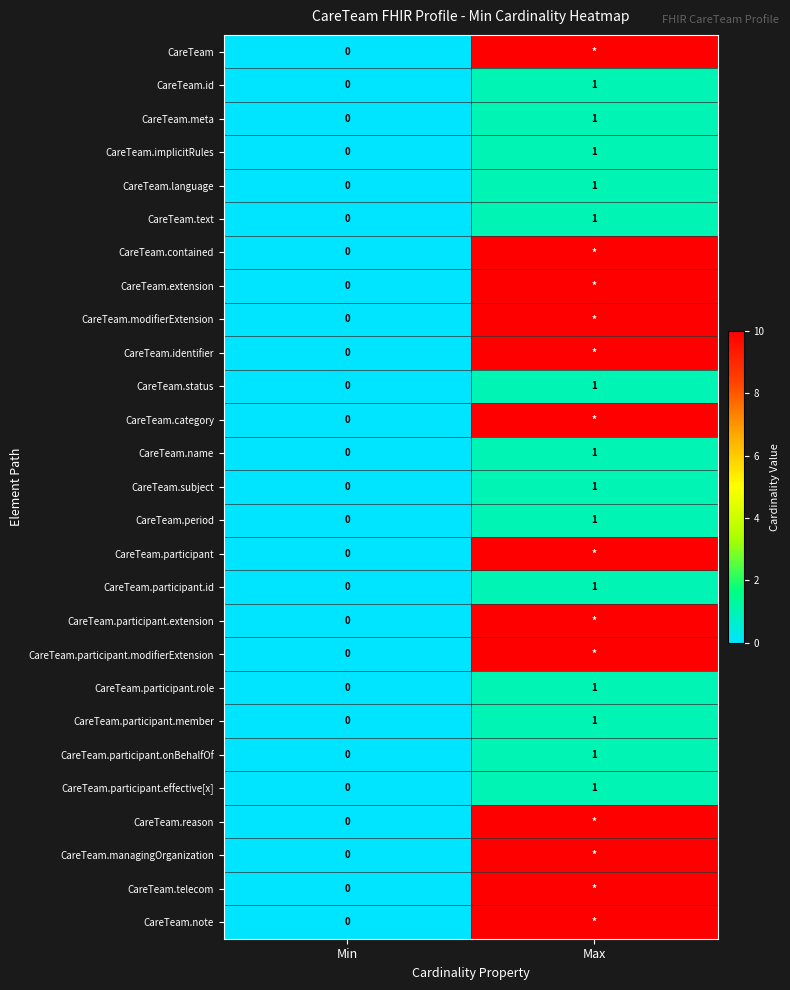

At which category is the sum across all series the highest?

Max